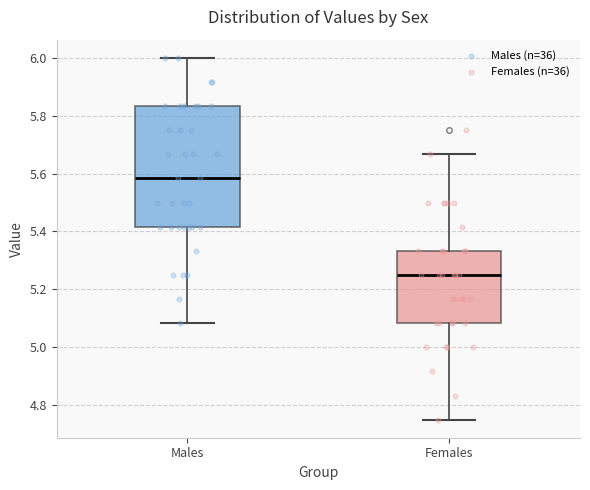

Reading left to right, read every box against the y-axis: the position of its median line, the range the box covers, and the ends of its whiskers. The values are not printed on the chart, so give them approximately, as read against the axis.

Males: median 5.58, box 5.42 to 5.84, whiskers 5.08 to 6.00
Females: median 5.26, box 5.08 to 5.34, whiskers 4.76 to 5.66